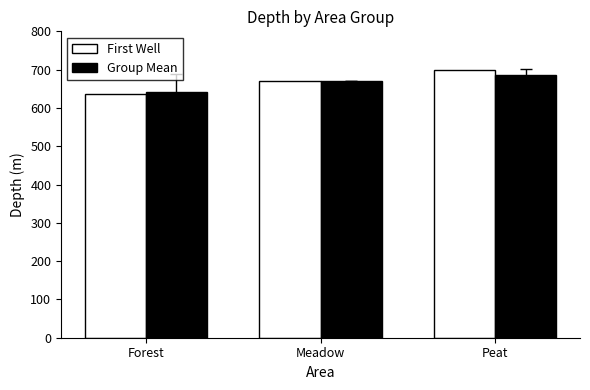

How many bars are there in each group?

2